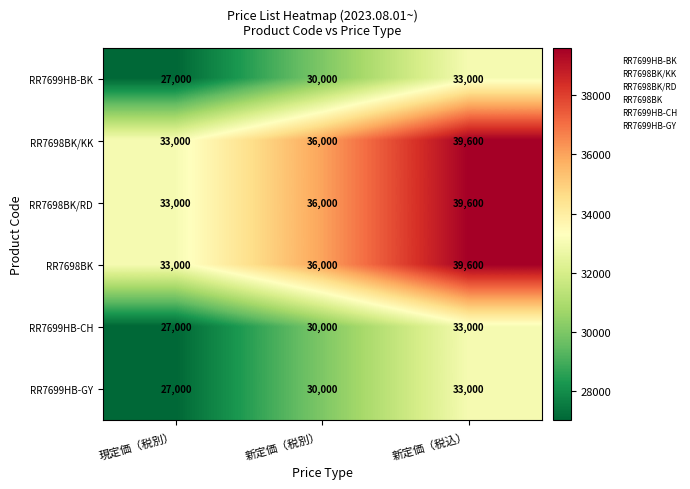

Reading right to left, list all the values displayed in this chart.

RR7699HB-BK: 新定価（税込）=33000	新定価（税別）=30000	現定価（税別）=27000
RR7698BK/KK: 新定価（税込）=39600	新定価（税別）=36000	現定価（税別）=33000
RR7698BK/RD: 新定価（税込）=39600	新定価（税別）=36000	現定価（税別）=33000
RR7698BK: 新定価（税込）=39600	新定価（税別）=36000	現定価（税別）=33000
RR7699HB-CH: 新定価（税込）=33000	新定価（税別）=30000	現定価（税別）=27000
RR7699HB-GY: 新定価（税込）=33000	新定価（税別）=30000	現定価（税別）=27000